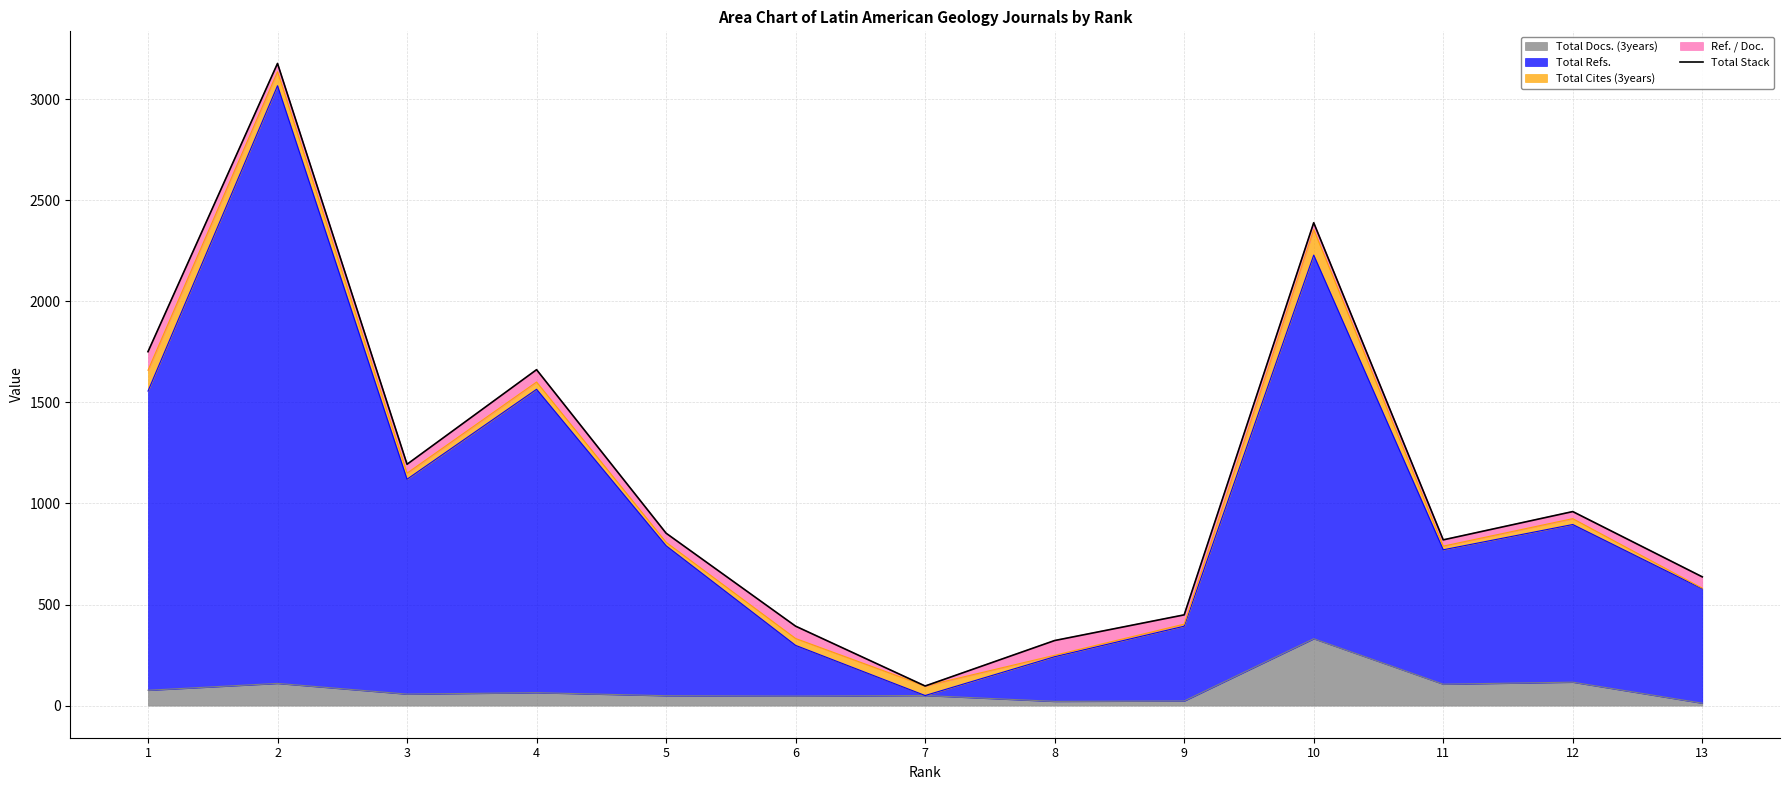

Read the value at 12.

960